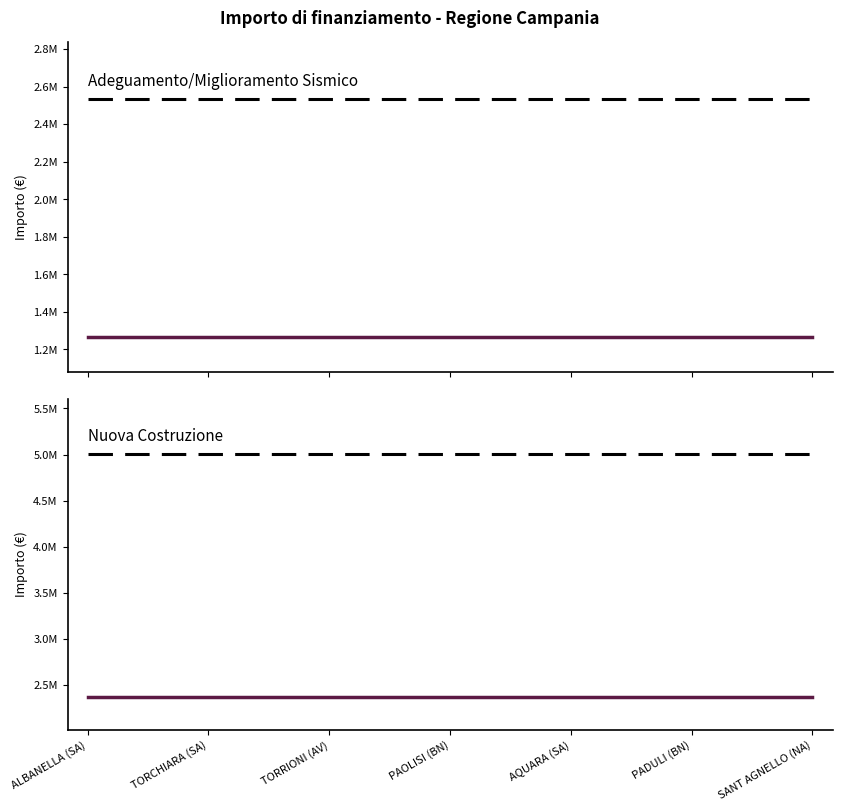

Rank the series by their maximum value, from lowest to highest.

Adeguamento/Miglioramento Sismico (mean), Nuova Costruzione (mean), Adeguamento/Miglioramento Sismico (max), Nuova Costruzione (max)